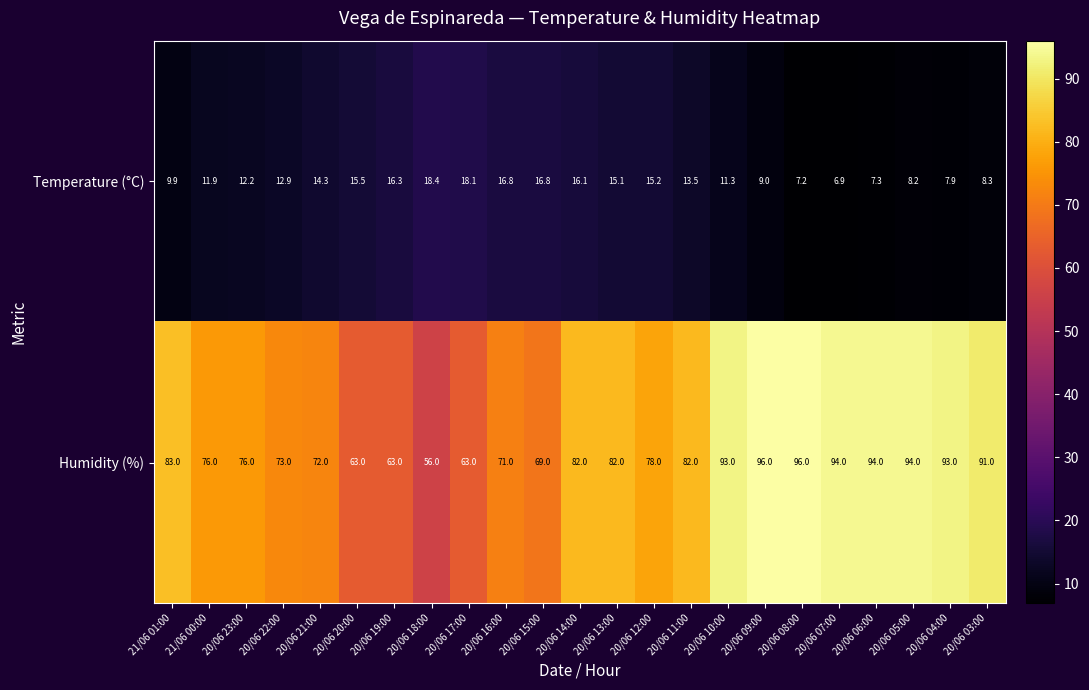

At which category is the sum across all series the highest?

20/06 09:00